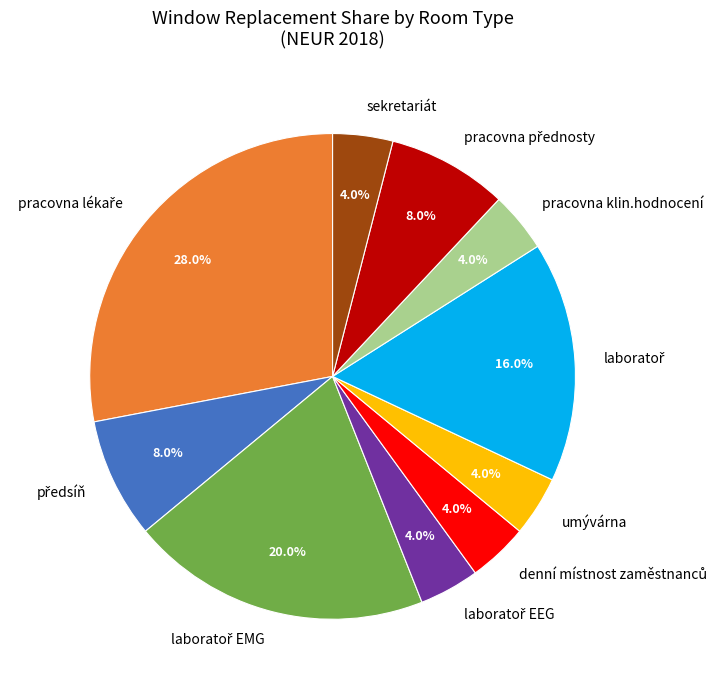

Is there any slice that represents more than half of the pie?

No